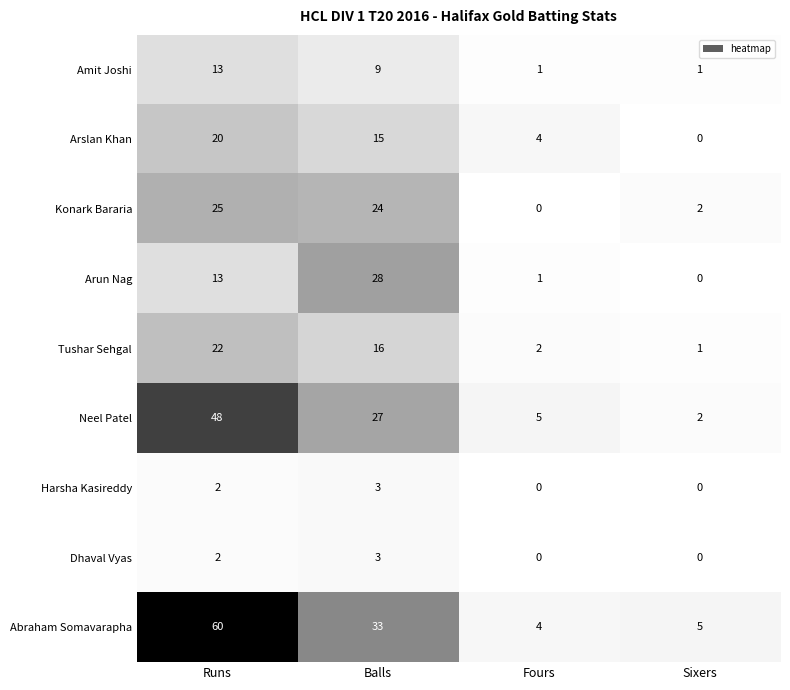

Count the Amit Joshi values in the range 1 to 13.

4